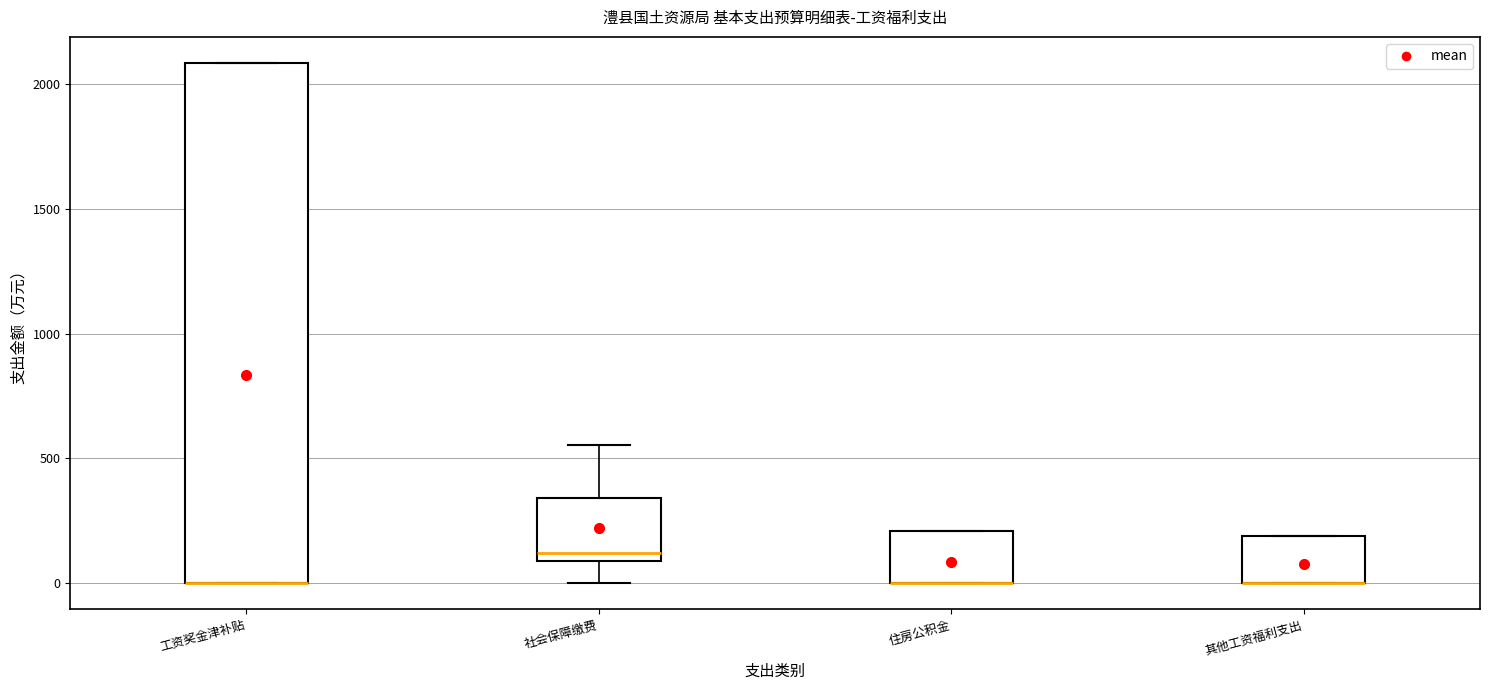

Where is the upper edge of the box for 工资奖金津补贴 on the y-axis? The values are not printed on the chart, so give them approximately, as read against the axis.

2100